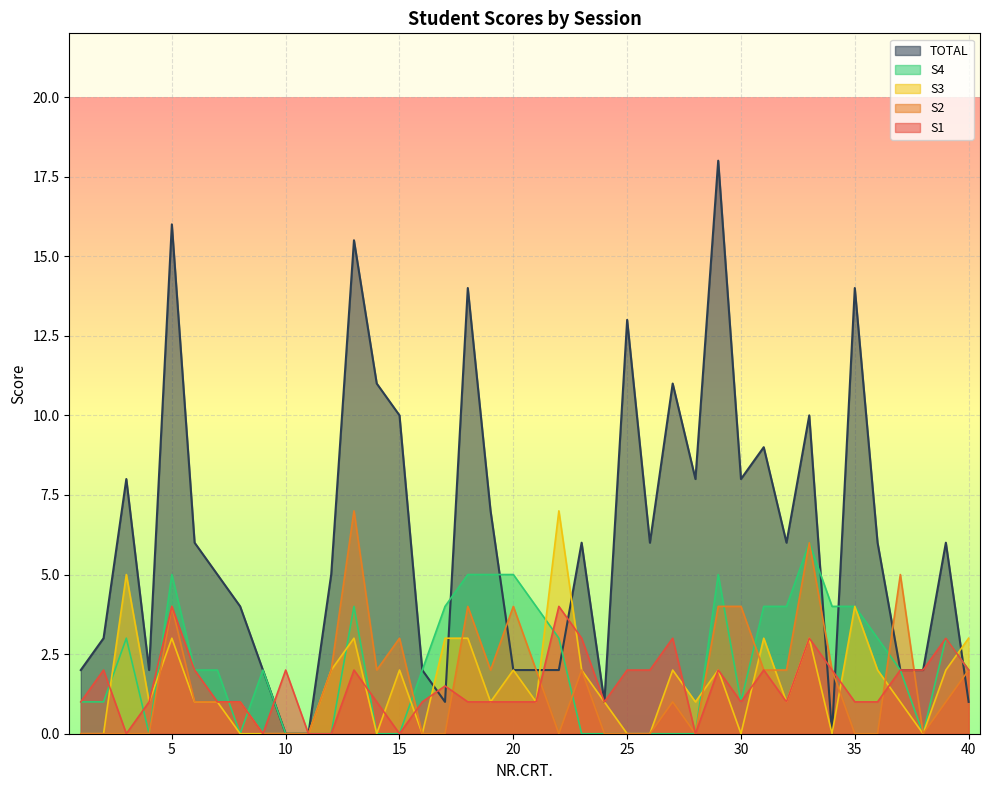

Reading left to right, extract all data points from this chart.

S1: 1.0	2.0	0.0	1.0	4.0	2.0	1.0	1.0	0.0	2.0	0.0	0.0	2.0	1.0	0.0	1.0	1.5	1.0	1.0	1.0	1.0	4.0	3.0	1.0	2.0	2.0	3.0	0.0	2.0	1.0	2.0	1.0	3.0	2.0	1.0	1.0	2.0	2.0	3.0	2.0
S2: 0.0	0.0	0.0	0.0	4.0	1.0	1.0	1.0	0.0	0.0	0.0	2.0	7.0	2.0	3.0	0.0	0.0	4.0	2.0	4.0	2.0	0.0	2.0	0.0	0.0	0.0	1.0	0.0	4.0	4.0	2.0	2.0	6.0	2.0	0.0	0.0	5.0	0.0	1.0	2.0
S3: 0.0	0.0	5.0	1.0	3.0	1.0	1.0	0.0	0.0	0.0	0.0	2.0	3.0	0.0	2.0	0.0	3.0	3.0	1.0	2.0	1.0	7.0	2.0	1.0	0.0	0.0	2.0	1.0	2.0	0.0	3.0	1.0	3.0	0.0	4.0	2.0	1.0	0.0	2.0	3.0
S4: 1.0	1.0	3.0	0.0	5.0	2.0	2.0	0.0	2.0	0.0	0.0	0.0	4.0	0.0	0.0	2.0	4.0	5.0	5.0	5.0	4.0	3.0	0.0	0.0	0.0	0.0	0.0	0.0	5.0	1.0	4.0	4.0	6.0	4.0	4.0	3.0	2.0	0.0	3.0	2.0
TOTAL: 2.0	3.0	8.0	2.0	16.0	6.0	5.0	4.0	2.0	0.0	0.0	5.0	15.5	11.0	10.0	2.0	1.0	14.0	7.0	2.0	2.0	2.0	6.0	1.0	13.0	6.0	11.0	8.0	18.0	8.0	9.0	6.0	10.0	0.0	14.0	6.0	2.0	2.0	6.0	1.0